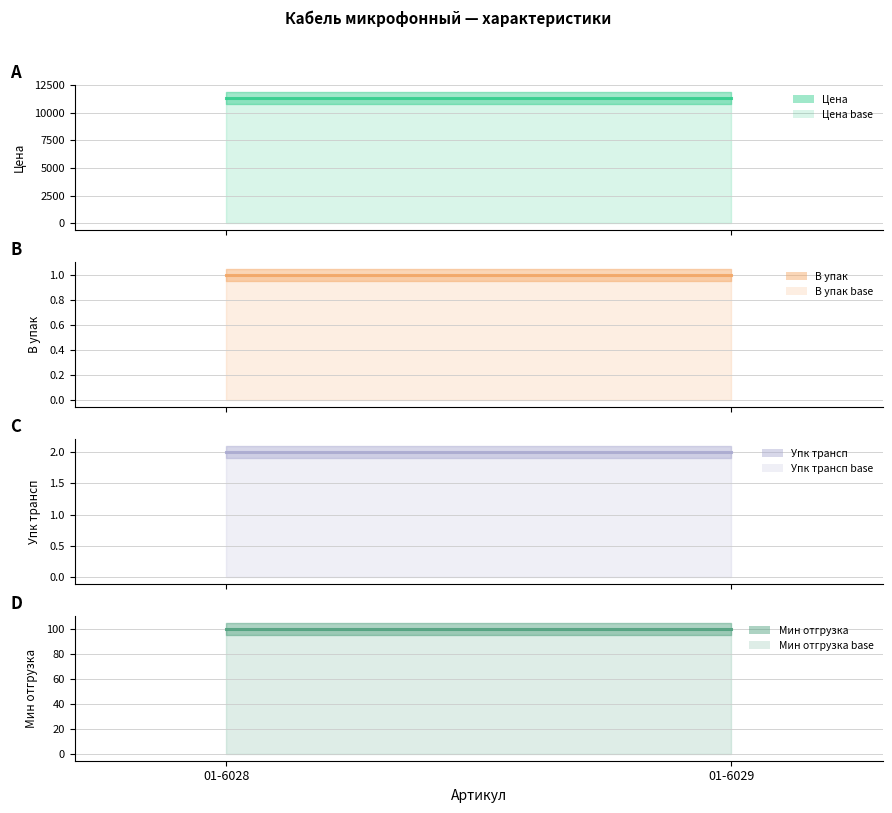

Count the number of categories in the chart.

2